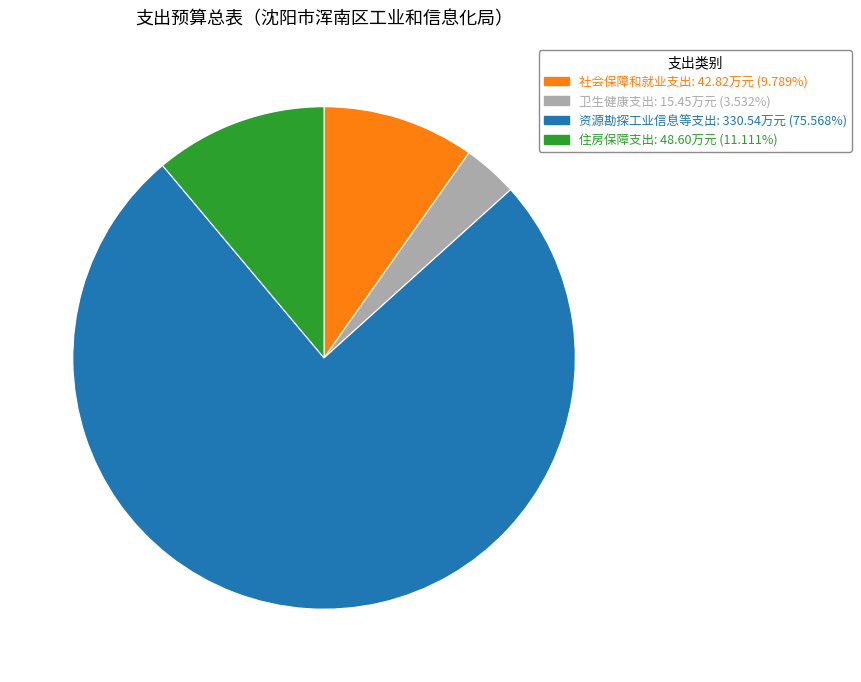

Do 资源勘探工业信息等支出 and 住房保障支出 together represent more than half of the pie?

Yes